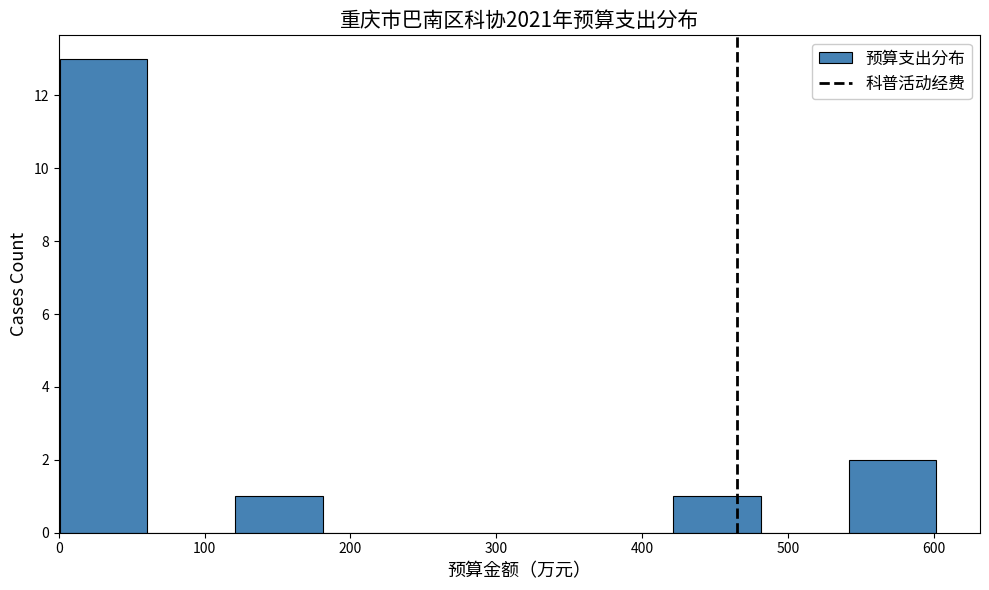

Over which range of the x-axis is the bar tallest?

0 to 60